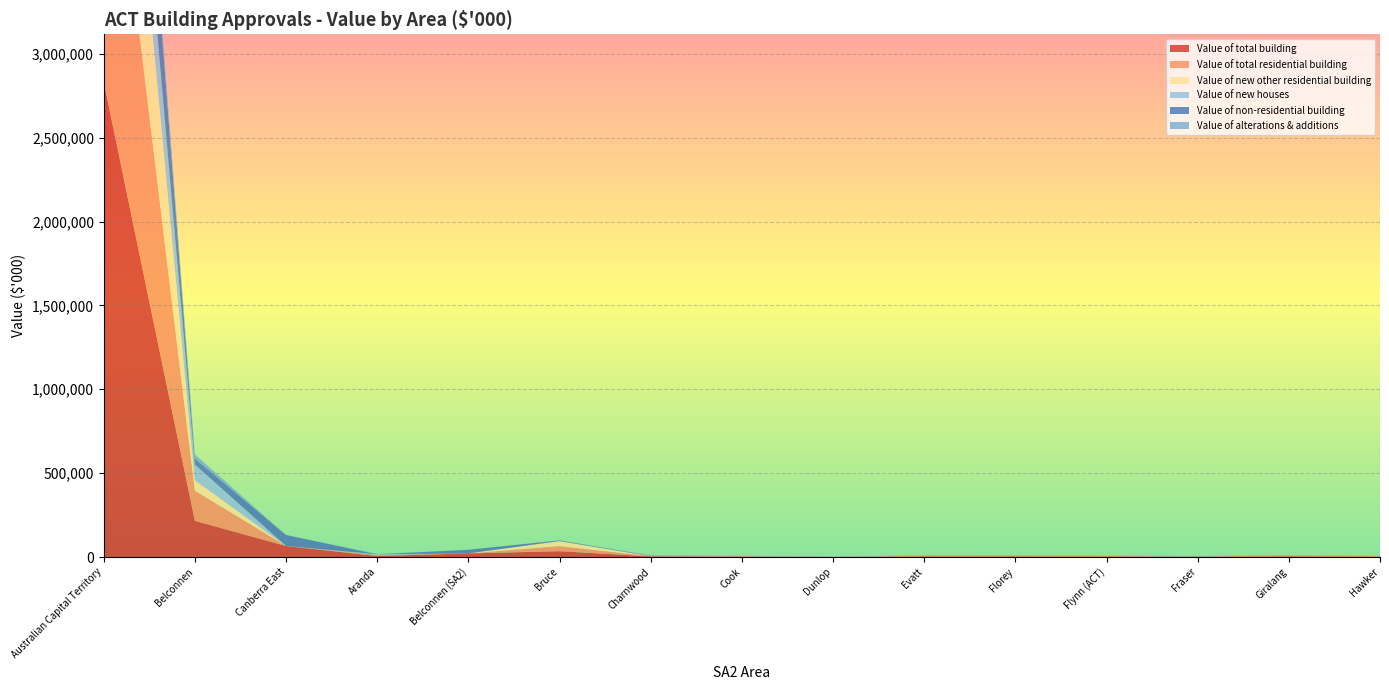

Reading right to left, extract all data points from this chart.

Value of total building: 2711.3	4032.4	1877.2	2960.3	3428.1	3641.8	749.5	2454.5	3694.7	34619.6	21624.8	6109.8	65641.8	215735.4	2832716.8
Value of total residential building: 2711.3	3957.3	1688.2	2960.3	2524.4	3493.1	749.5	2454.5	978.0	30562.3	10.0	6109.8	505.5	180035.9	2032655.9
Value of new other residential building: 763.0	0.0	0.0	0.0	0.0	0.0	0.0	0.0	0.0	30000.0	0.0	0.0	0.0	61992.5	1344153.7
Value of new houses: 990.0	2557.5	1154.3	1365.9	1751.3	2017.2	0.0	963.3	355.5	0.0	0.0	4179.2	0.0	93842.7	586451.8
Value of non-residential building: 0.0	75.1	189.0	0.0	903.8	148.8	0.0	0.0	2716.7	4057.3	21614.8	0.0	65136.3	35699.5	800060.9
Value of alterations & additions: 958.3	1399.8	534.0	1594.4	773.1	1475.9	749.5	1491.3	622.5	562.3	10.0	1930.6	505.5	24200.7	102050.4